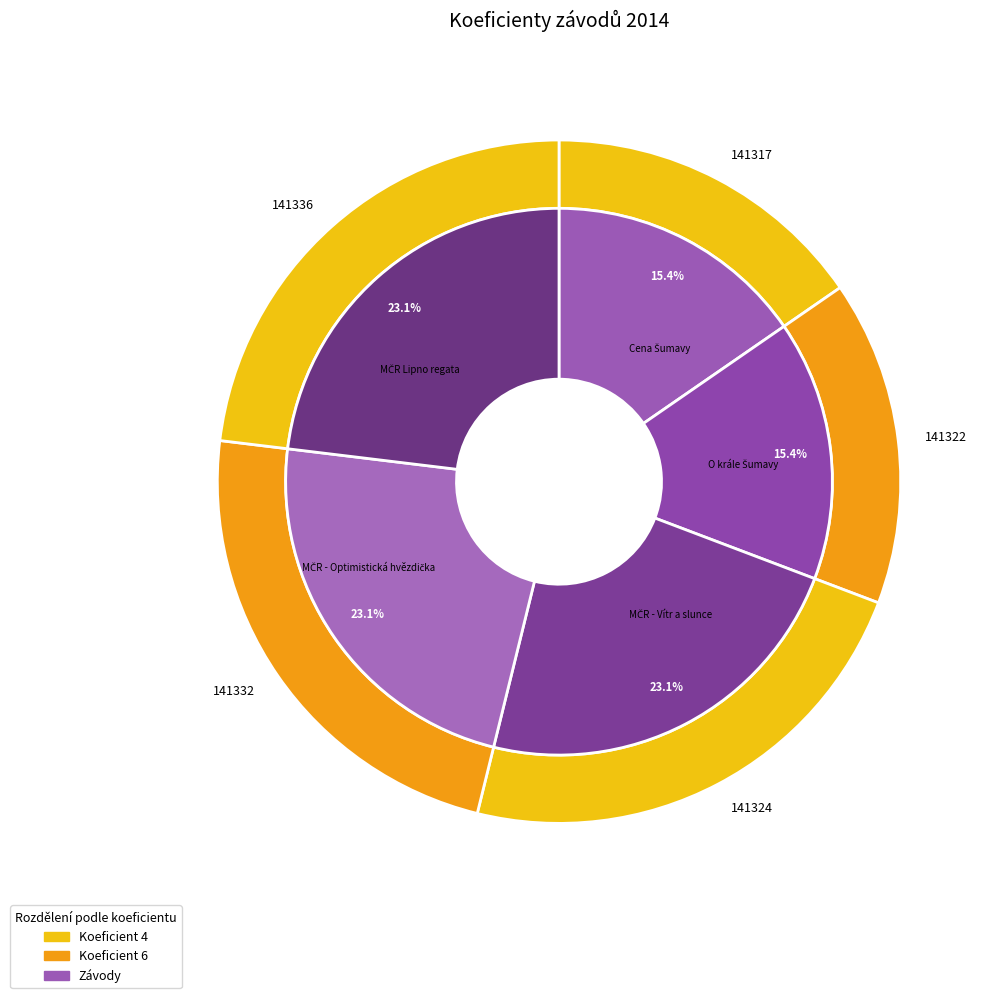

To the nearest percent, what portion does 141332 represent?

23%